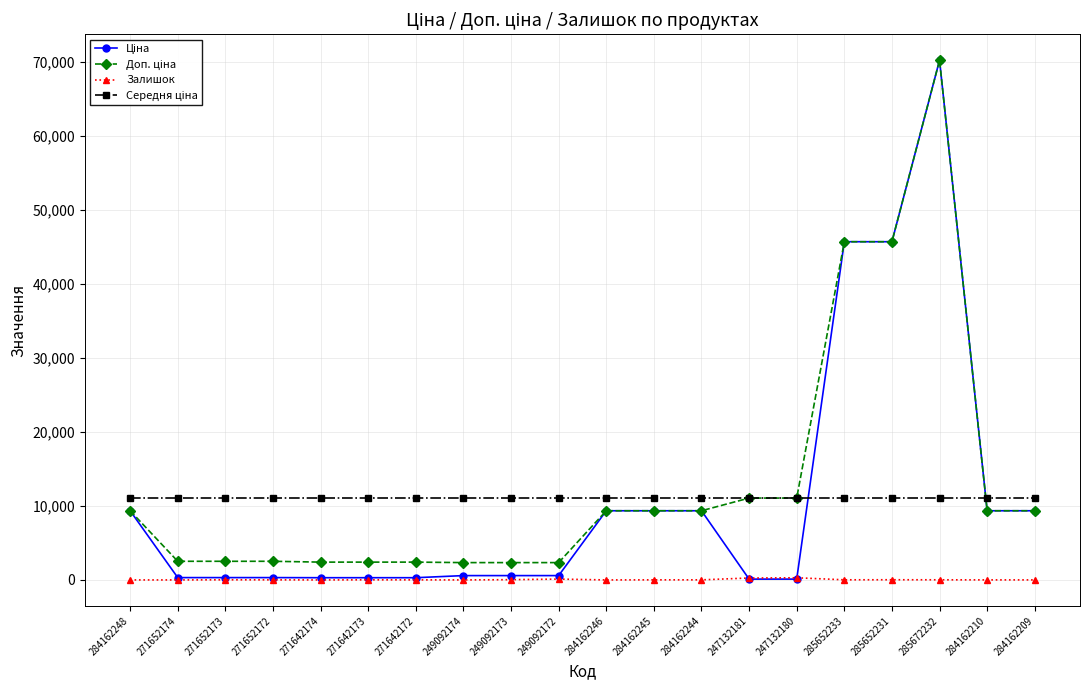

Count the number of categories in the chart.

20